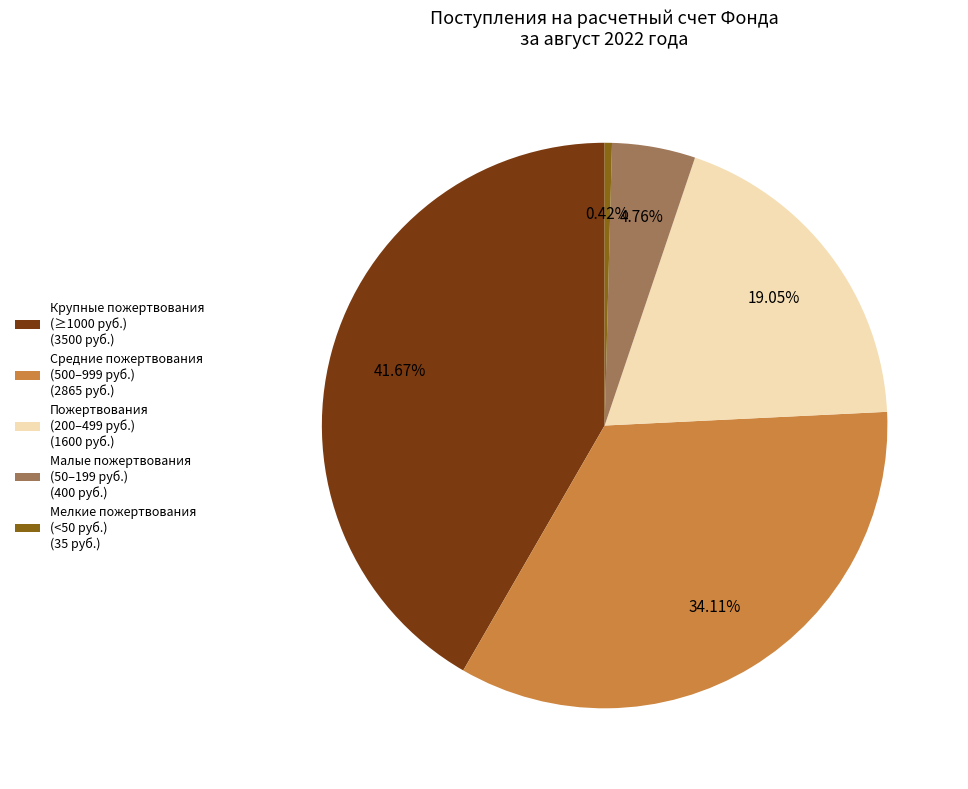

Between Малые пожертвования (50–199 руб.) (400 руб.) and Крупные пожертвования (≥1000 руб.) (3500 руб.), which is larger?

Крупные пожертвования (≥1000 руб.) (3500 руб.)